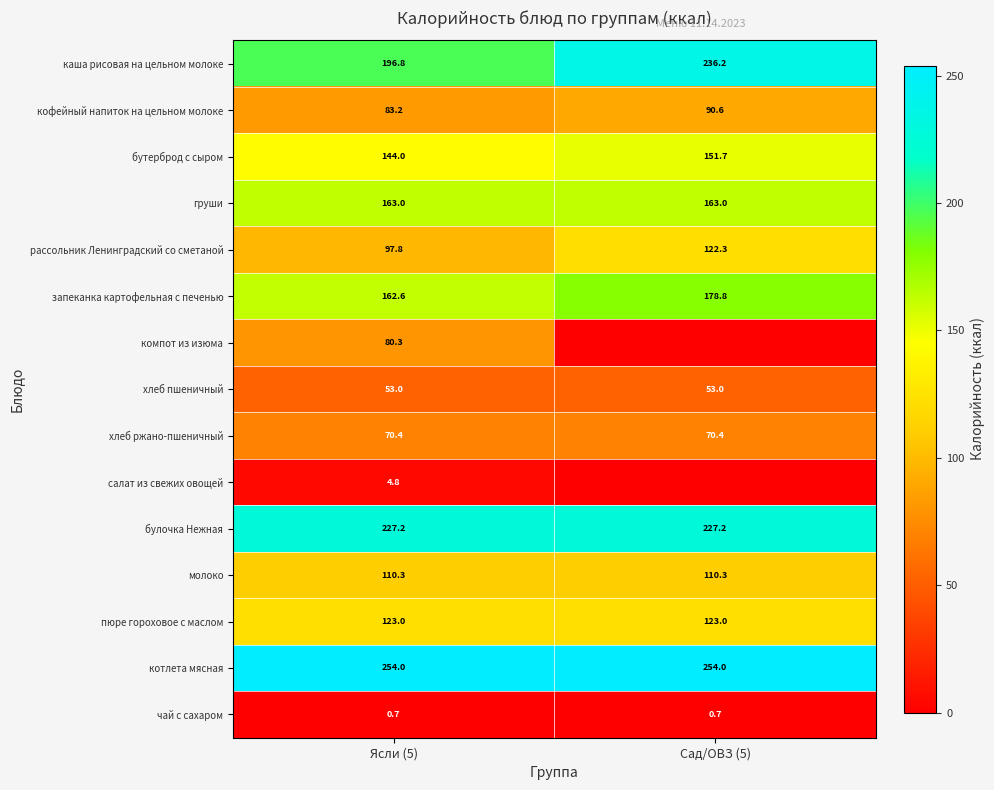

What is the difference between the maximum and minimum values in the бутерброд с сыром series?

7.7